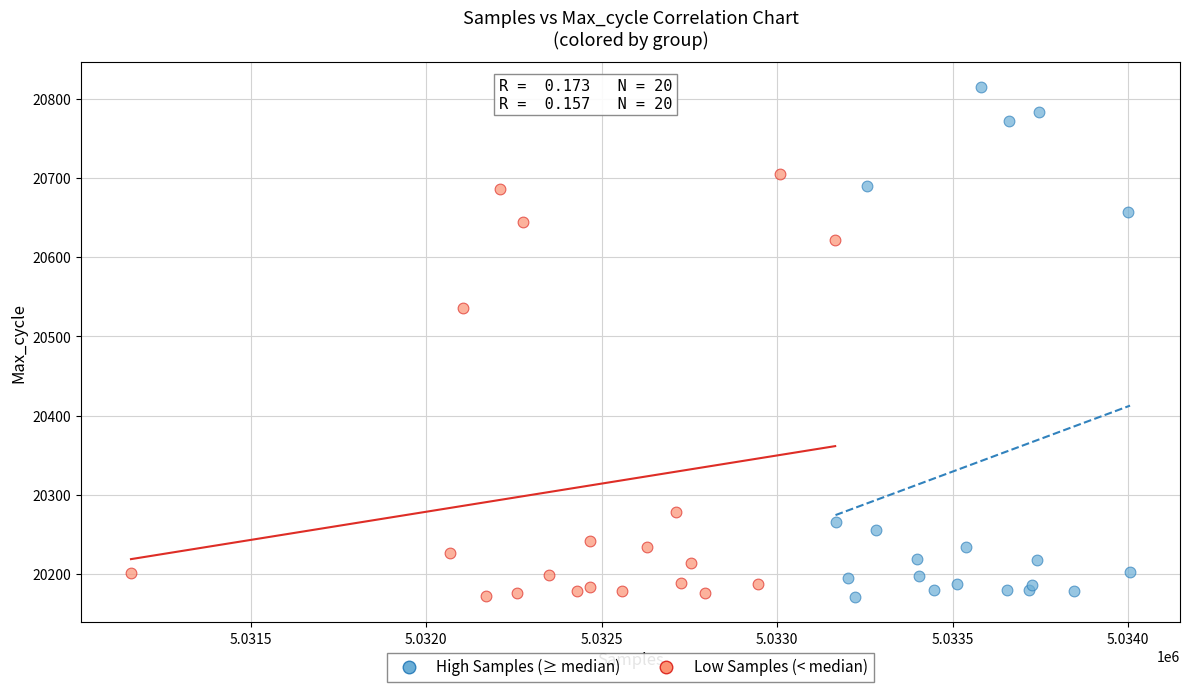

Which series has the largest Y range (max minus min)?

High Samples (≥ median)